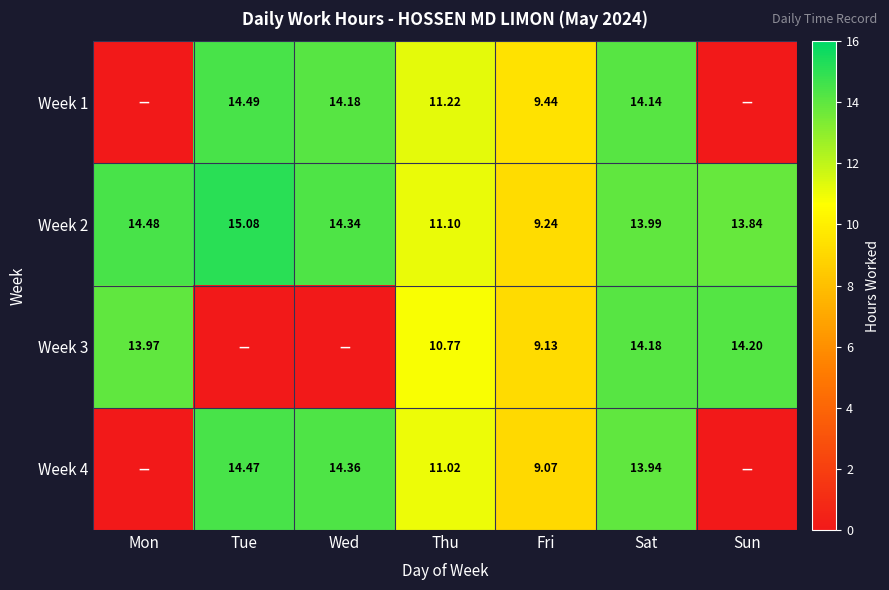

At which label does Week 2 first exceed 13?

Mon